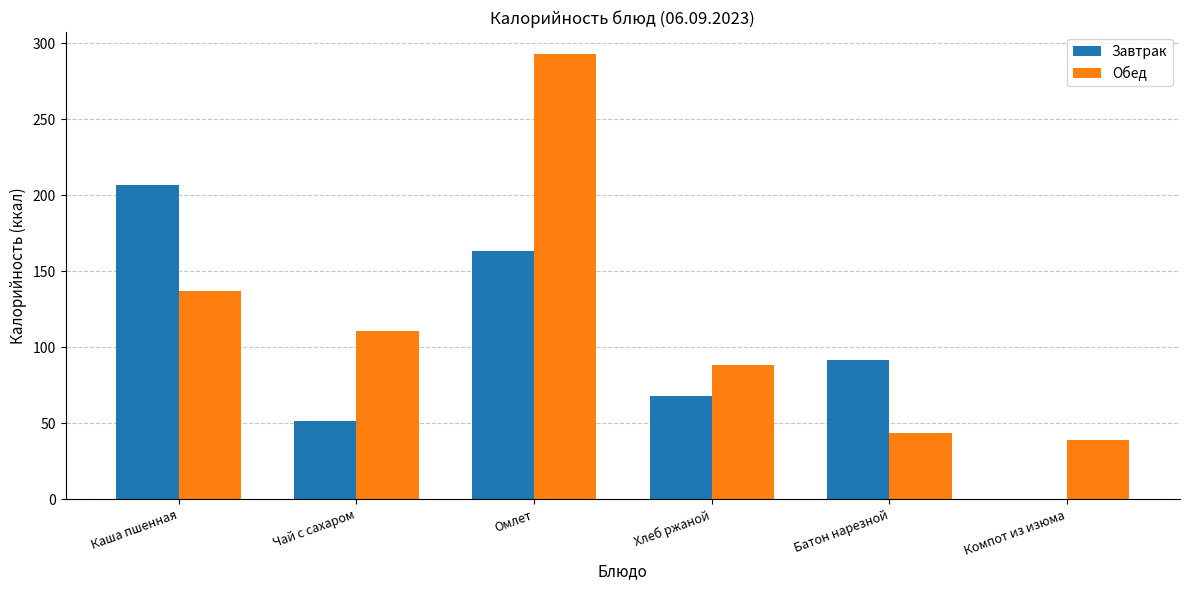

What is the sum of the Завтрак values at Омлет and Каша пшенная?

369.8